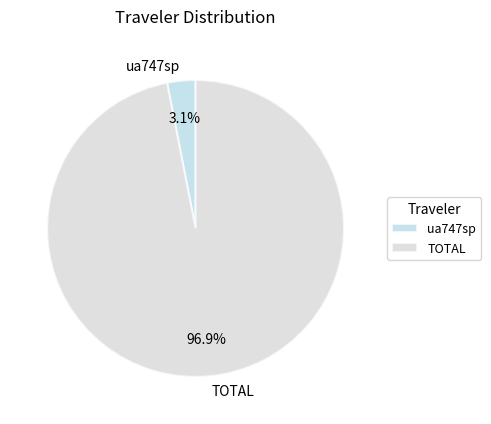

To the nearest percent, what percentage of the pie is ua747sp?

3%